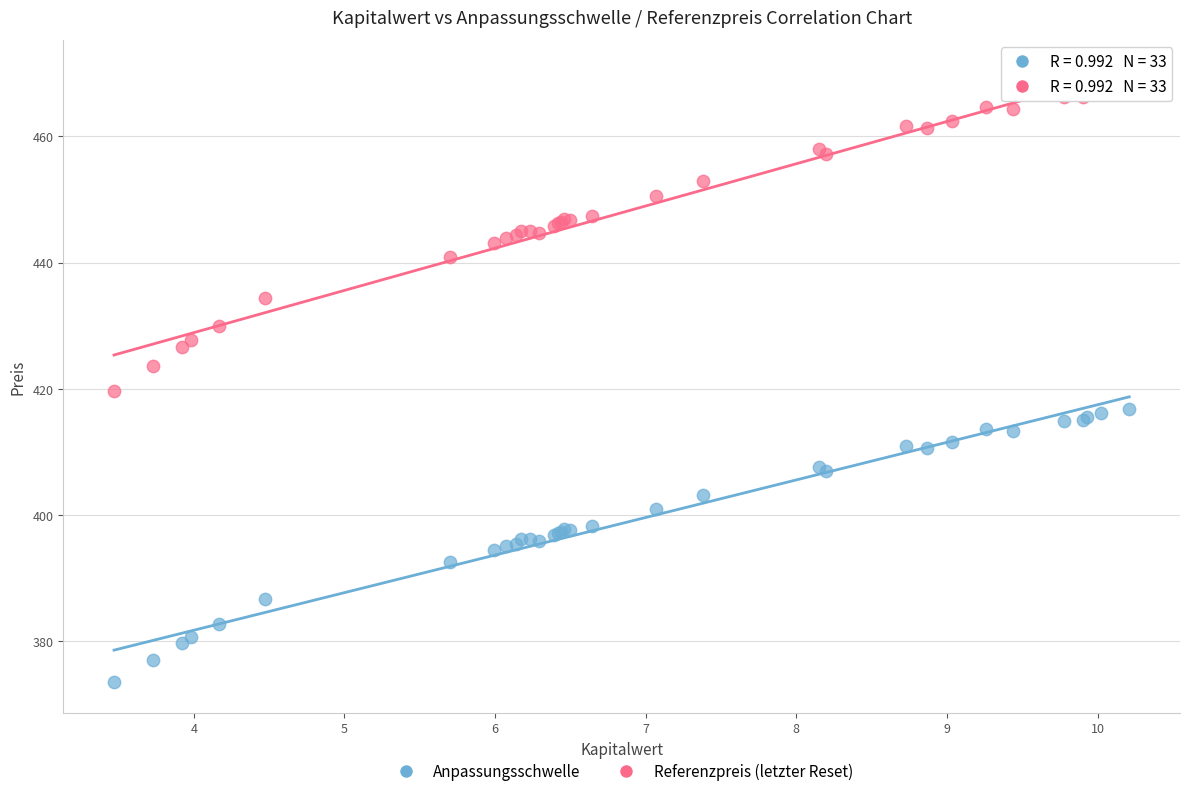

Which series contains the highest Y value?

Referenzpreis (letzter Reset)